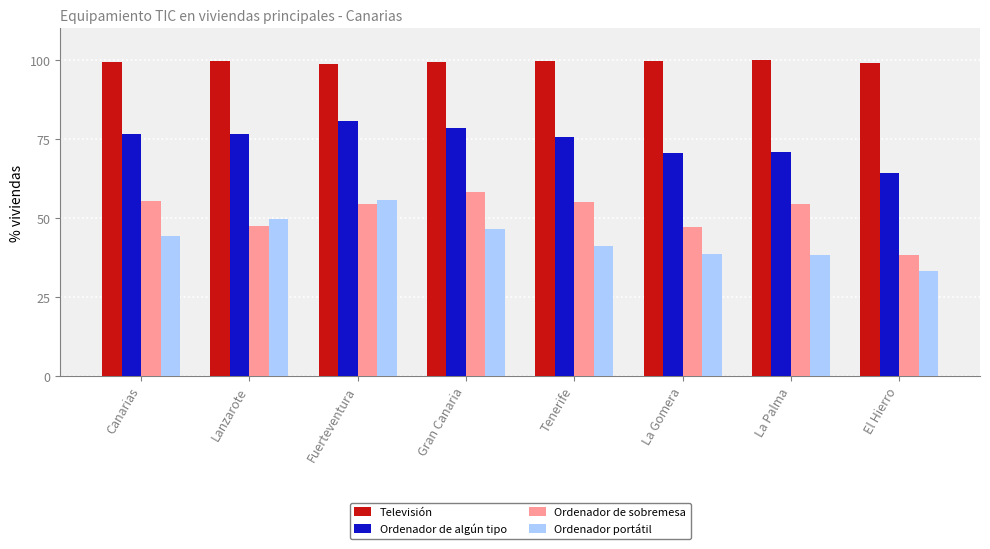

Is it true that Ordenador de sobremesa equals 47.1 at La Gomera?

True